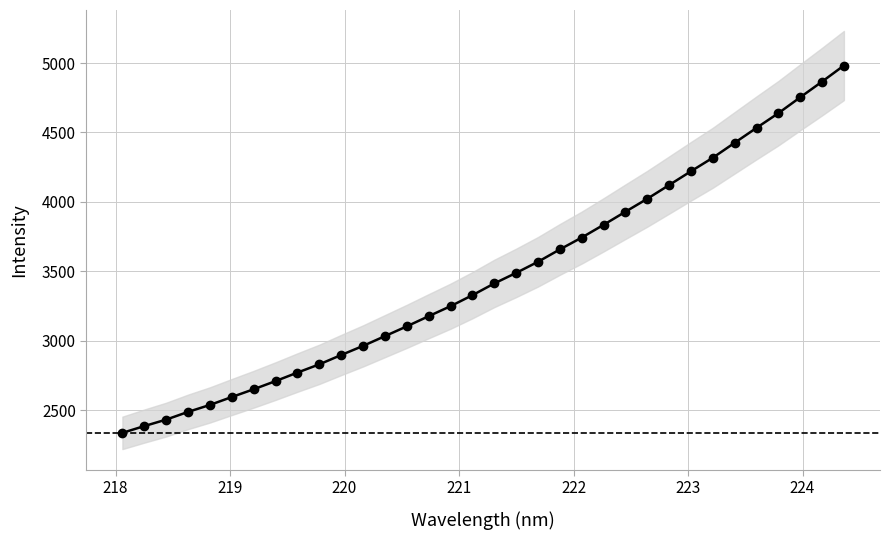

Is it true that the value at 219 is 3593.6?

False